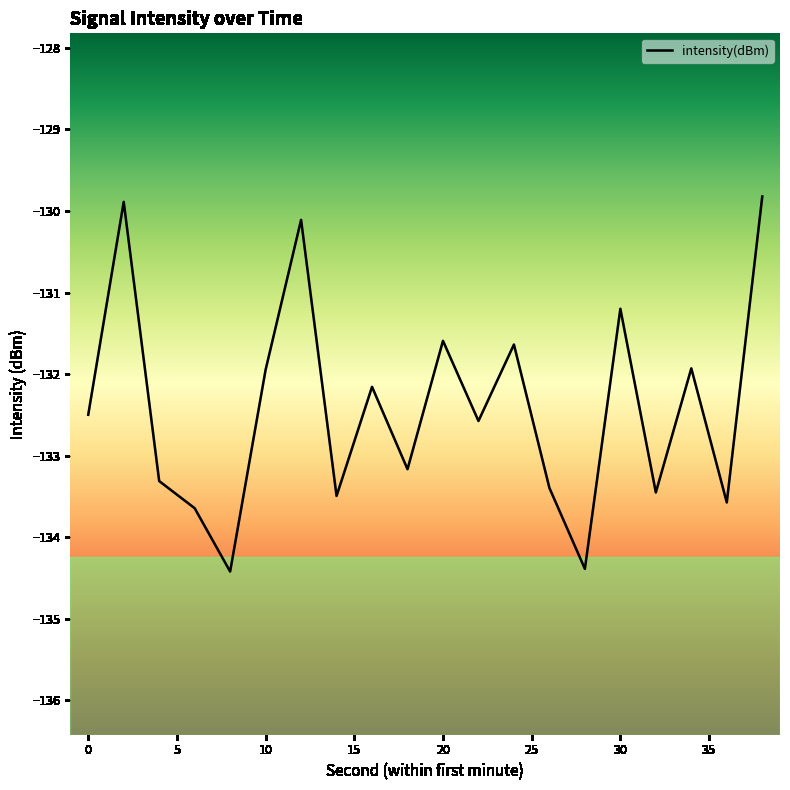

How many values exceed -132?

8